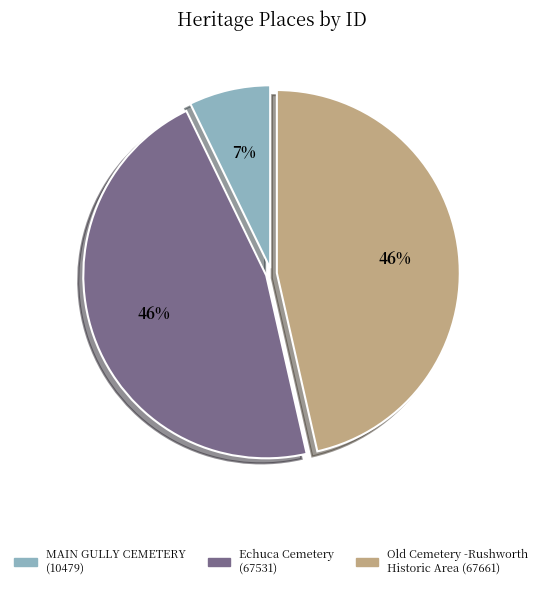

Combined, do Echuca Cemetery and MAIN GULLY CEMETERY account for over 50%?

Yes